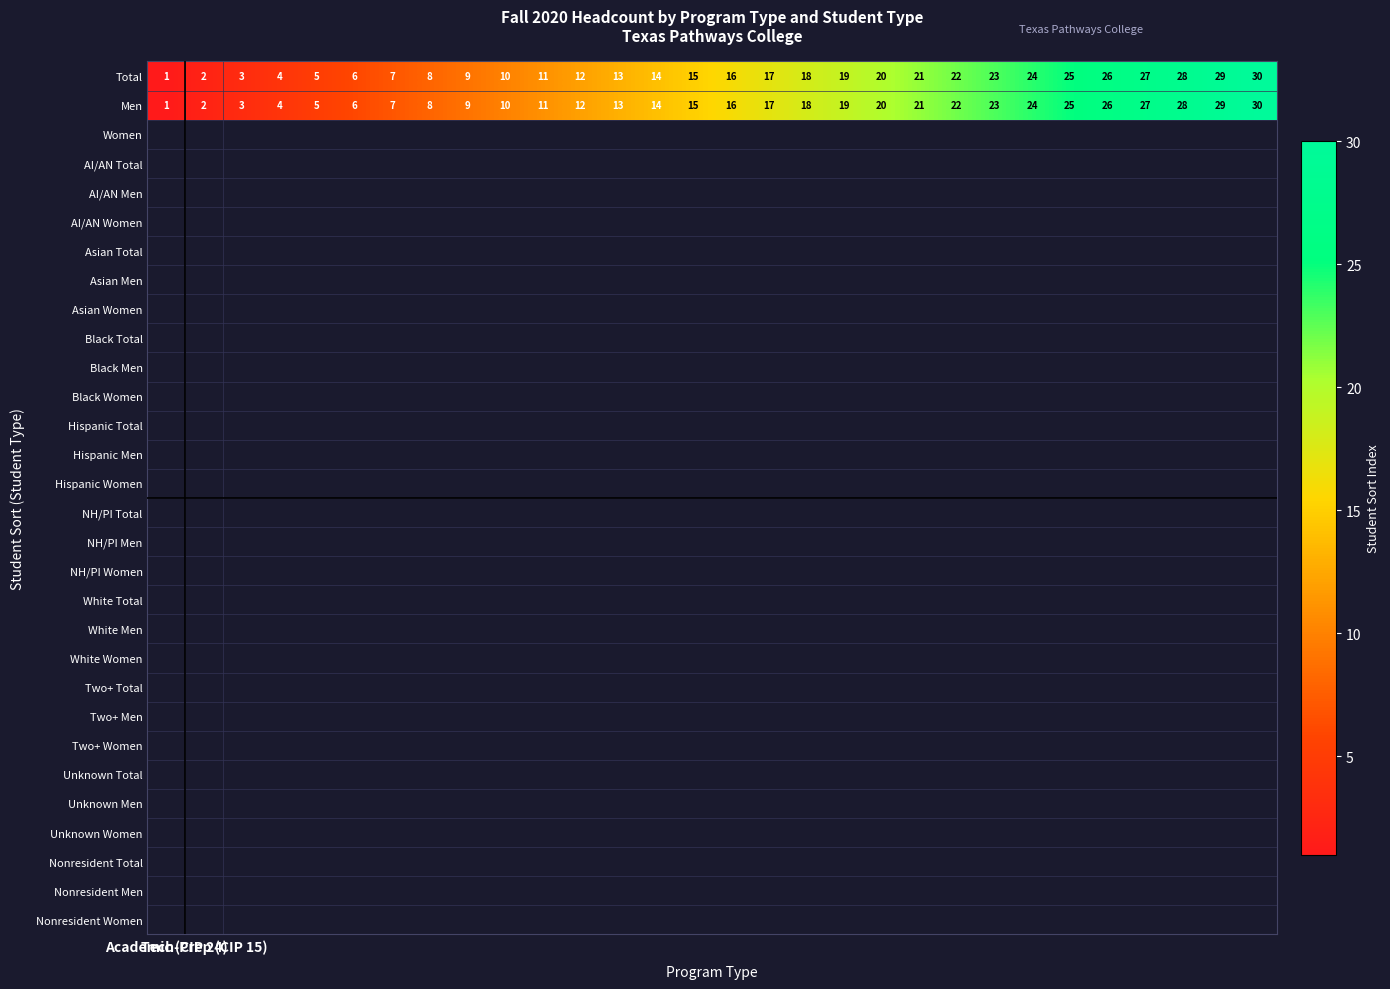

What is the average value of the Total series?

16